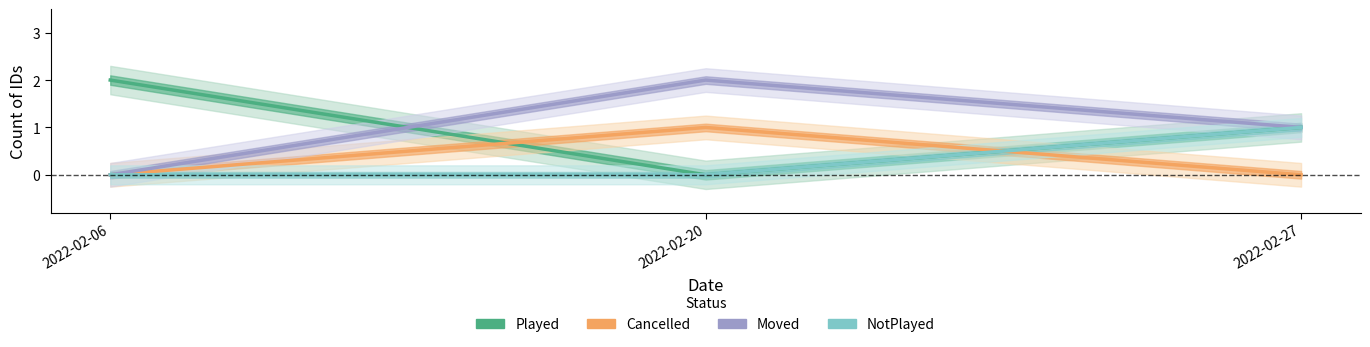

How many distinct data groups are displayed?

4